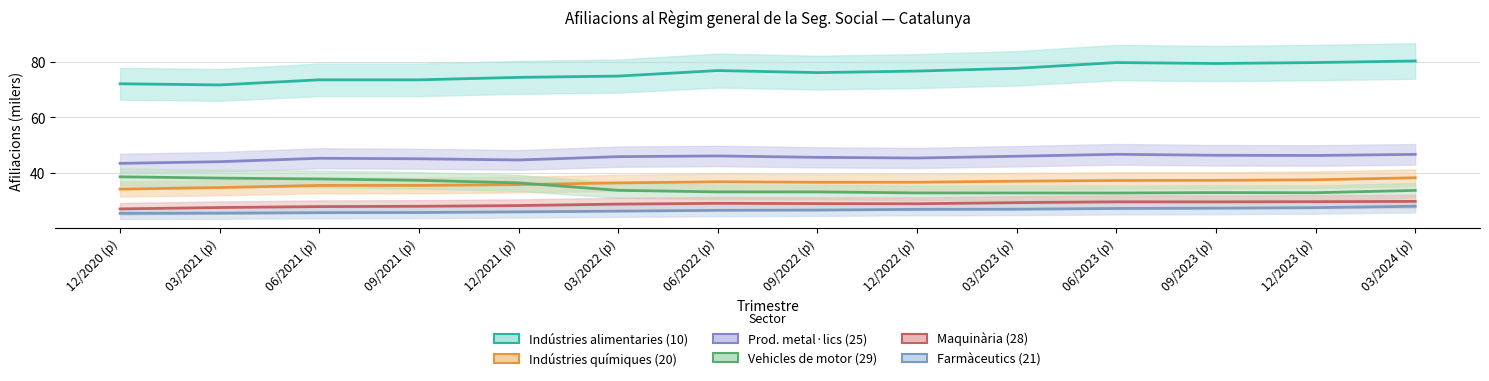

Count the number of categories in the chart.

14